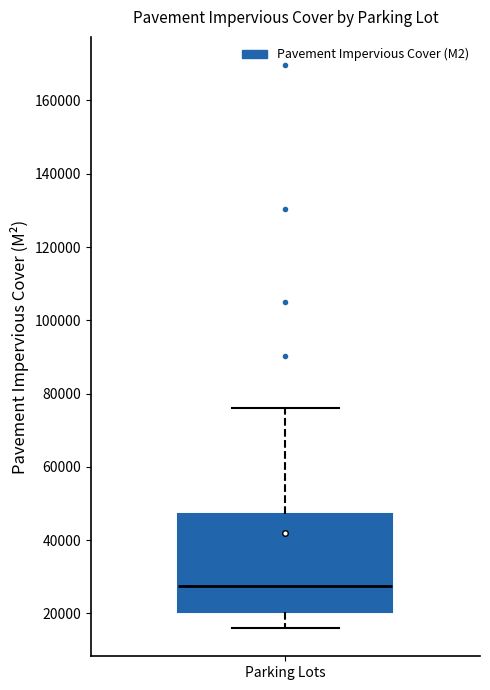

Transcribe this box plot: give where the median line is, the range the box spans, and where the two whiskers end, as read against the y-axis. The values are not printed on the chart, so give them approximately, as read against the axis.

median 28000, box 20000 to 48000, whiskers 16000 to 76000